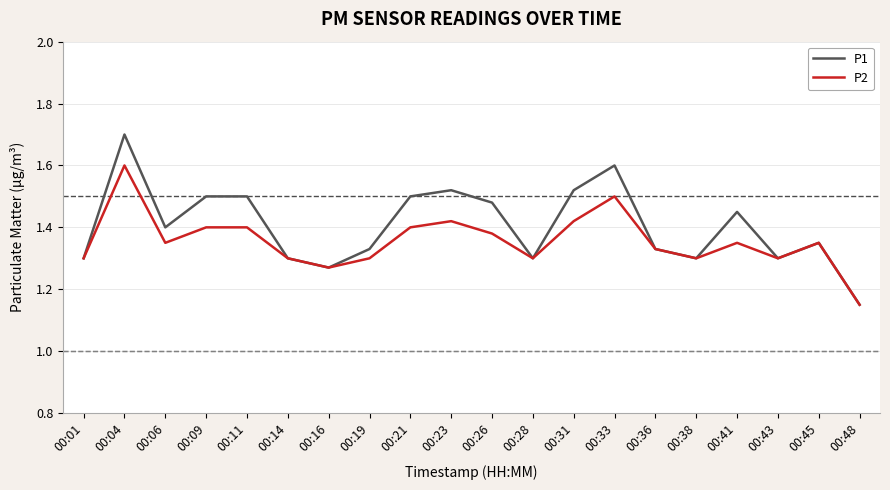

Is the value of P1 at 00:11 greater than the value of P2 at 00:23?

Yes